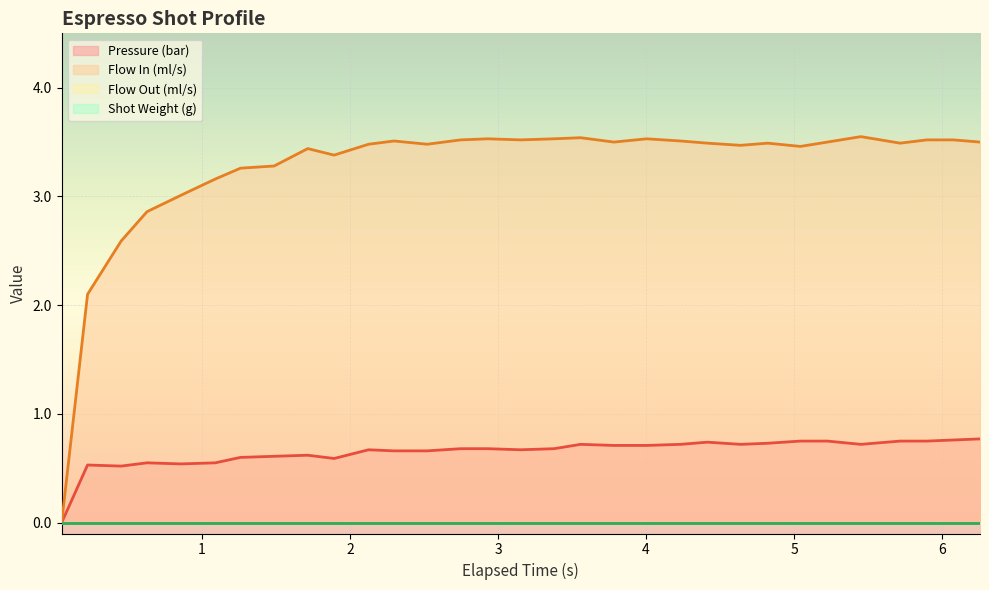

Reading left to right, extract all data points from this chart.

pressure: 0.0	0.5	0.5	0.6	0.5	0.6	0.6	0.6	0.6	0.6	0.7	0.7	0.7	0.7	0.7	0.7	0.7	0.7	0.7	0.7	0.7	0.7	0.7	0.7	0.8	0.8	0.7	0.8	0.8	0.8	0.8
flow_in: 0.0	2.1	2.6	2.9	3.0	3.2	3.3	3.3	3.4	3.4	3.5	3.5	3.5	3.5	3.5	3.5	3.5	3.5	3.5	3.5	3.5	3.5	3.5	3.5	3.5	3.5	3.5	3.5	3.5	3.5	3.5